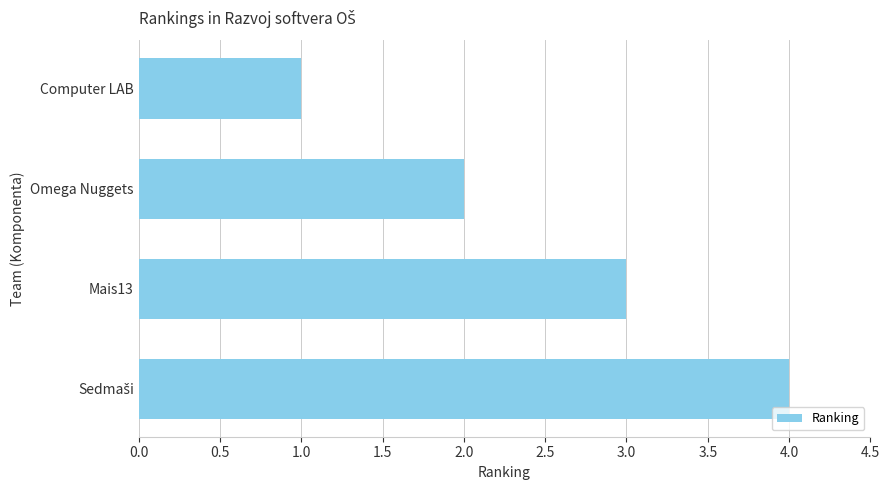

How many values are below 3?

2